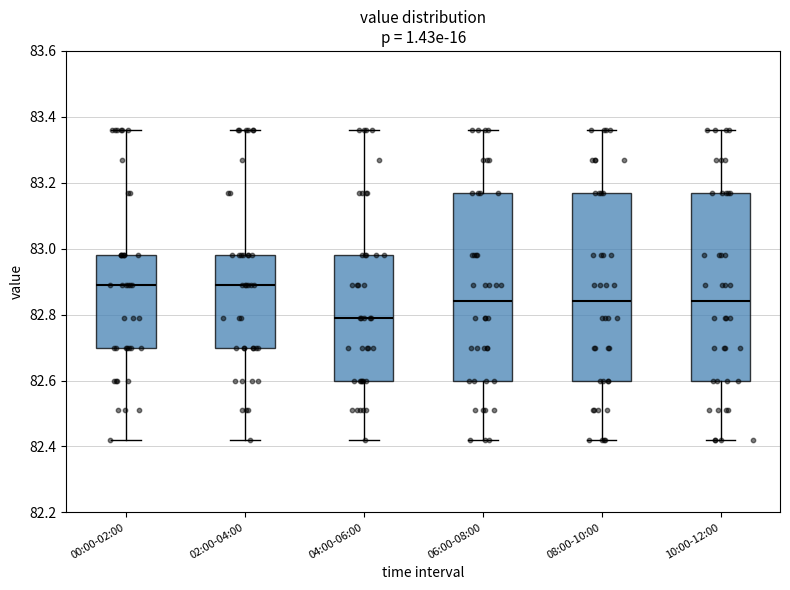

Where does the median line of the box for 06:00-08:00 sit on the y-axis? The values are not printed on the chart, so give them approximately, as read against the axis.

82.84